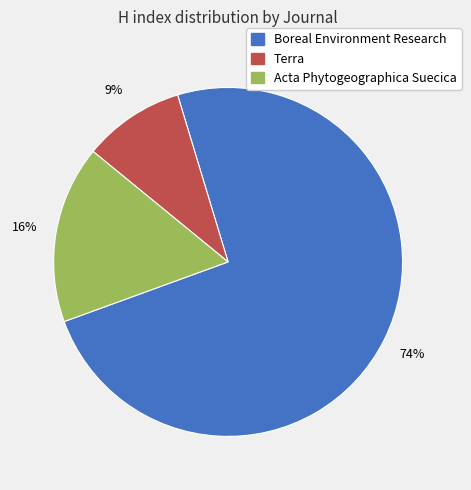

Is there a majority slice in this chart?

Yes